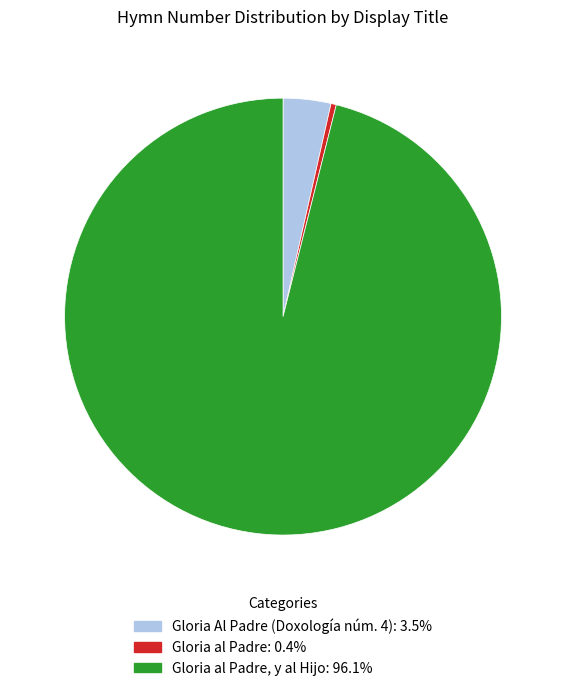

Does any single category account for the majority?

Yes